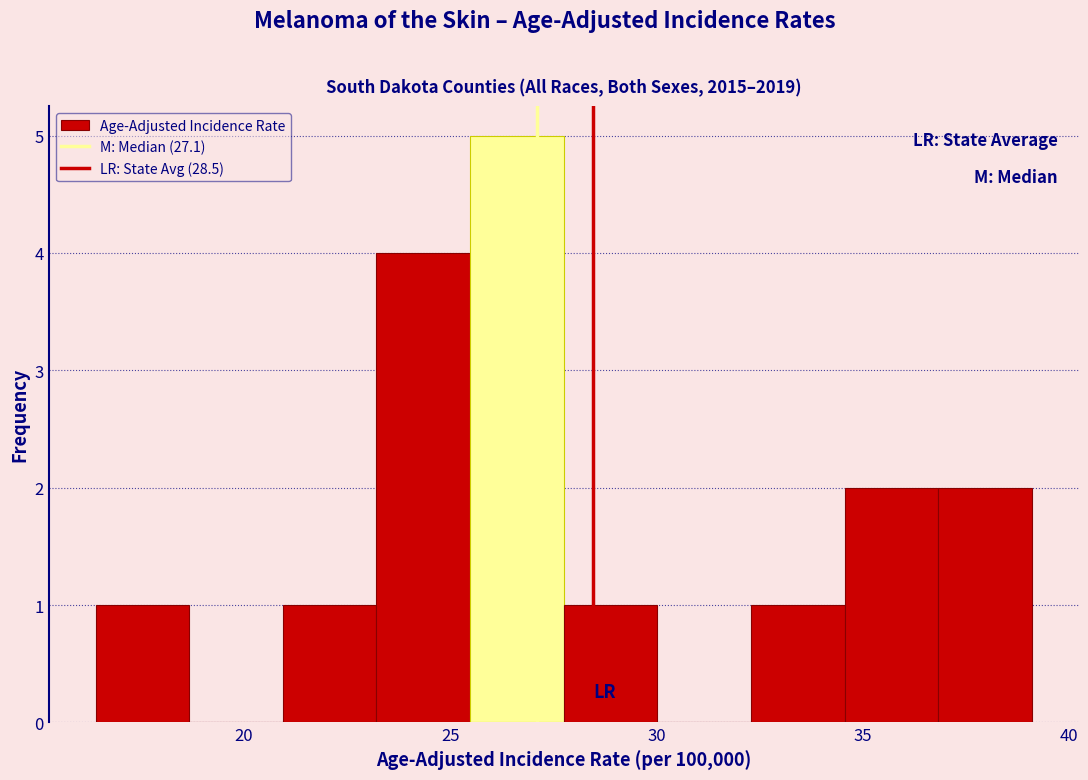

Reading left to right, transcribe this chart: for each bar, give the range it covers on the x-axis and its height. Neither the bar edges nor the heights are printed on the chart, so give them approximately, as read against the axes.

16.5 to 18.5: 1
18.5 to 21.0: 0
21.0 to 23.0: 1
23.0 to 25.5: 4
25.5 to 28.0: 5
28.0 to 30.0: 1
30.0 to 32.5: 0
32.5 to 34.5: 1
34.5 to 37.0: 2
37.0 to 39.0: 2